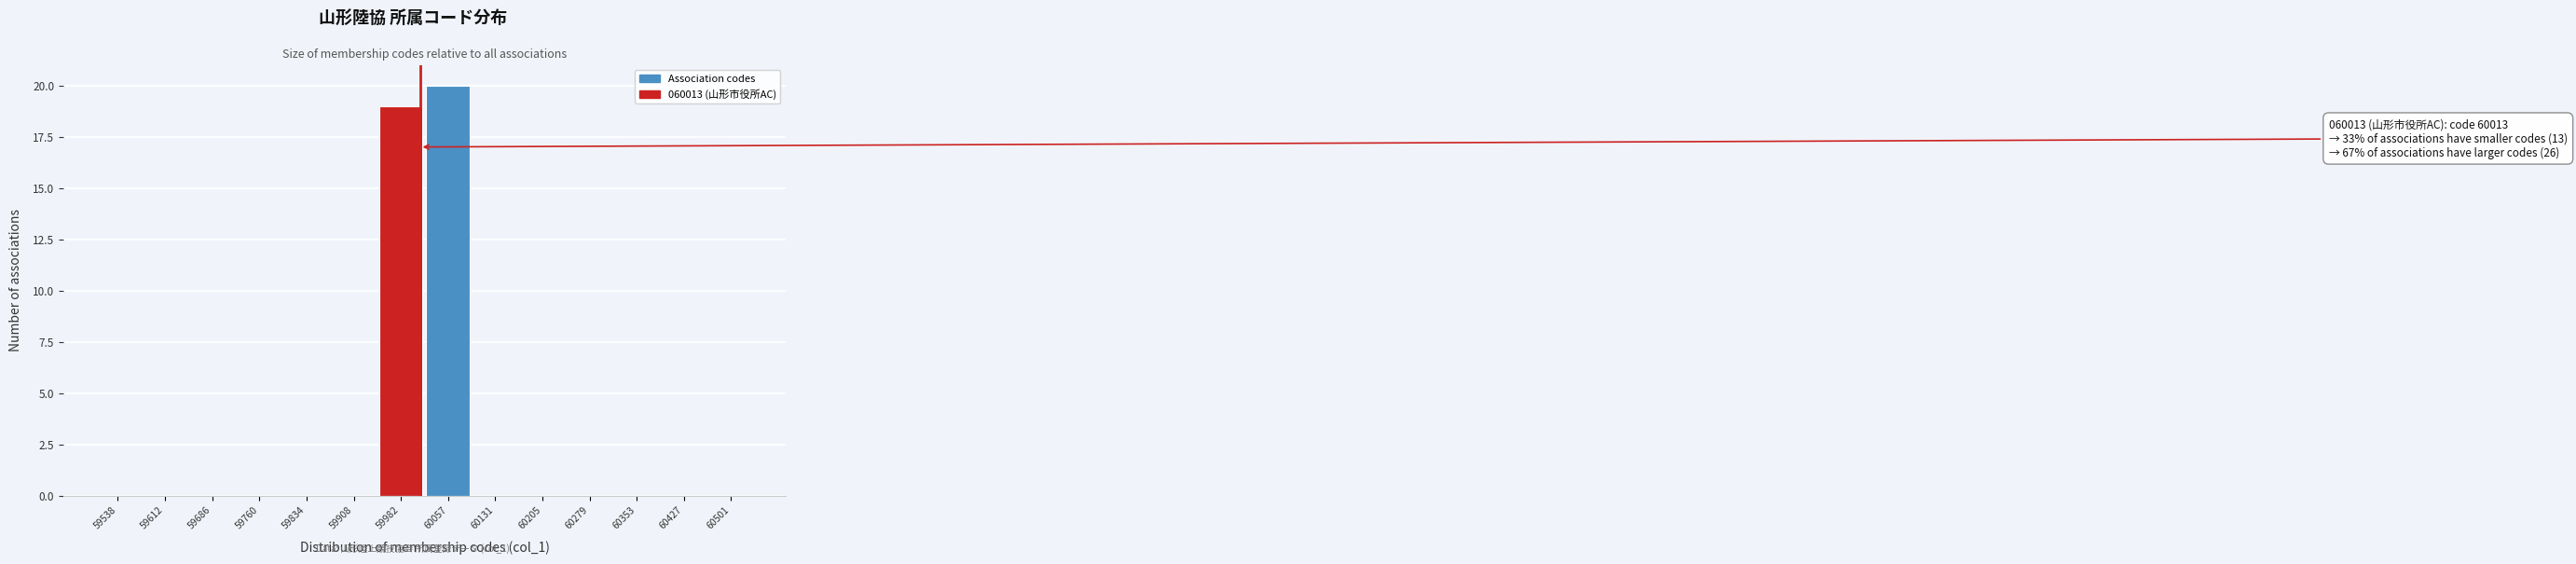

Which range on the x-axis has the tallest bar?

60020 to 60090